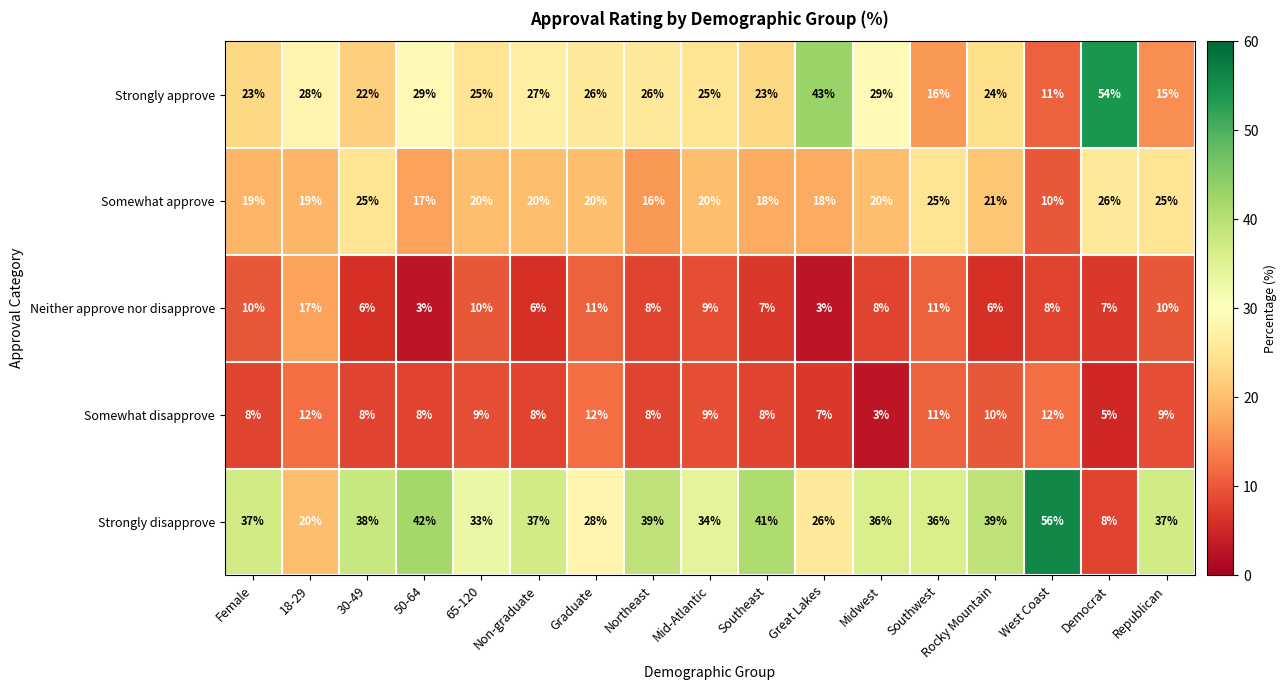

Where is Somewhat disapprove nearest to the value 7?

Great Lakes